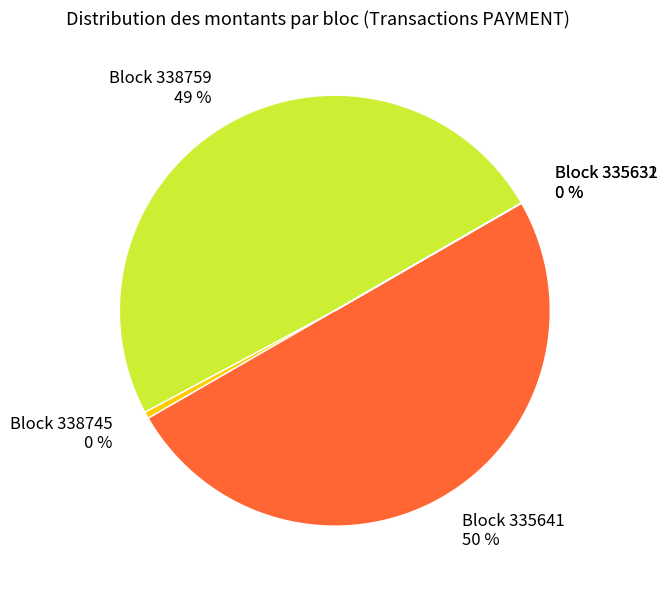

To the nearest percent, what is the difference between the Block 338745 0 % and Block 338759 49 % slice percentages?

49%